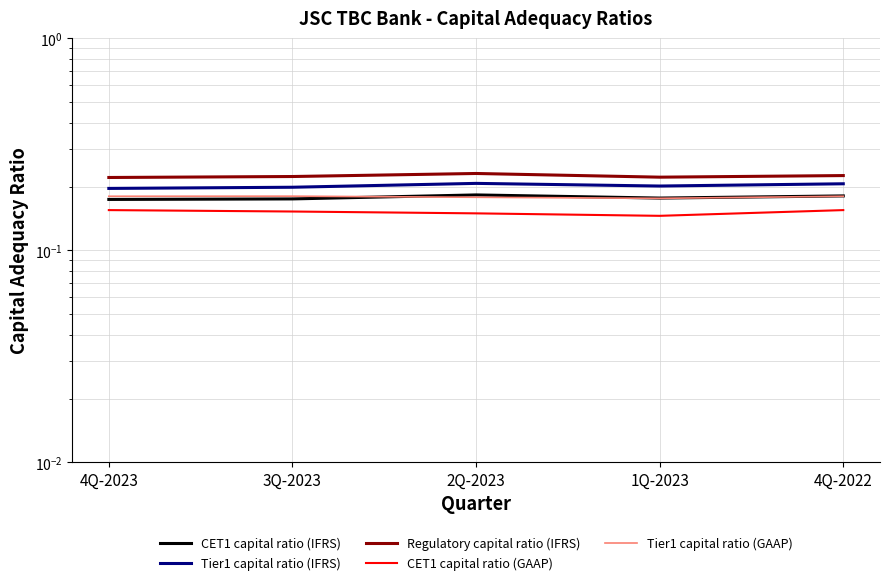

True or false: Tier1 capital ratio (IFRS) and Tier1 capital ratio (GAAP) cross at least once.

False